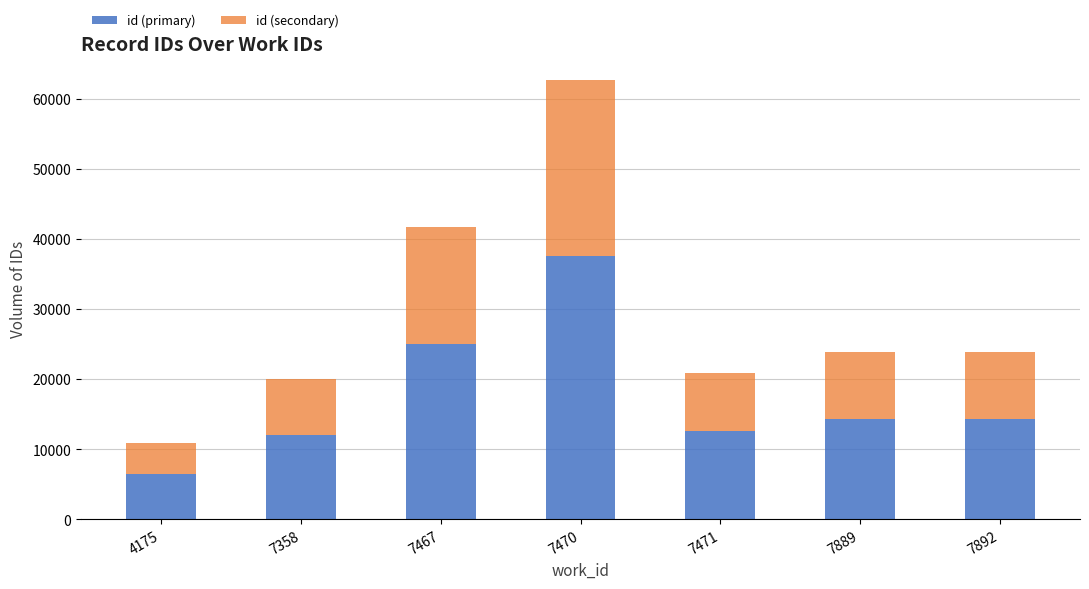

The value of id (primary) at 7889 is 14319. True or false?

True